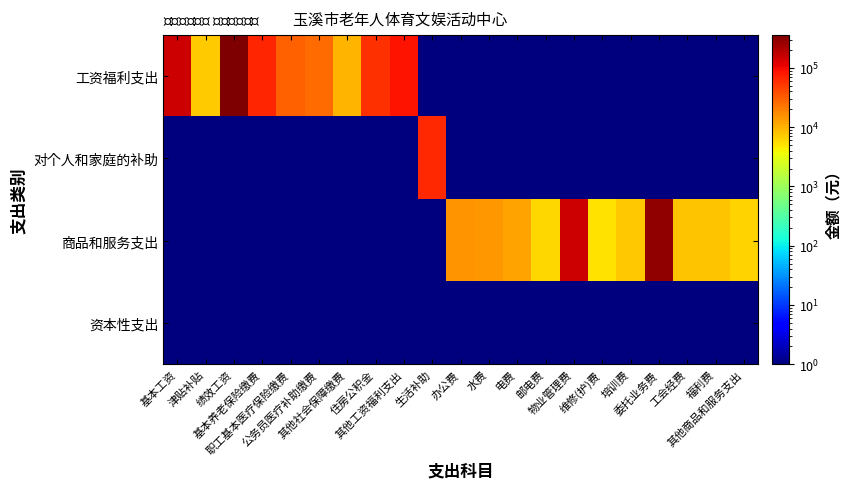

Rank the series at 维修(护)费 from highest to lowest value.

商品和服务支出, 工资福利支出, 对个人和家庭的补助, 资本性支出